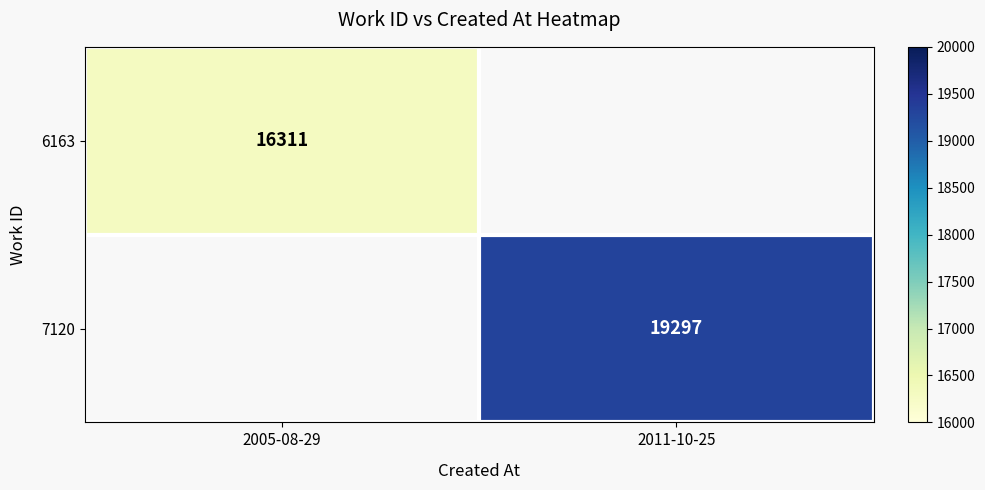

The value of 7120 at 2011-10-25 is 19297. True or false?

True